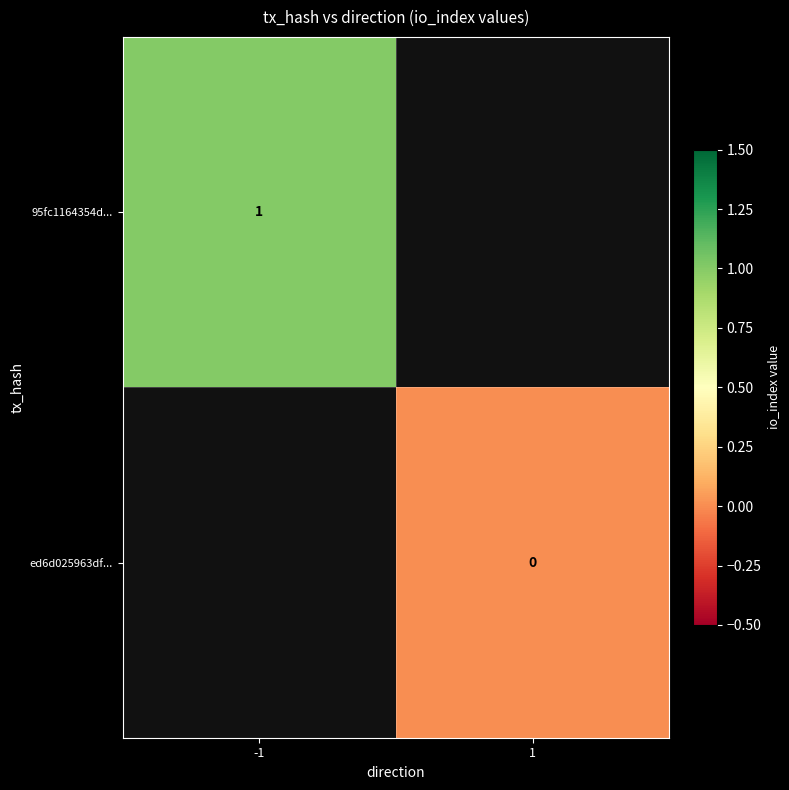

Is the value of ed6d025963df... at 1 greater than the value of 95fc1164354d... at -1?

No